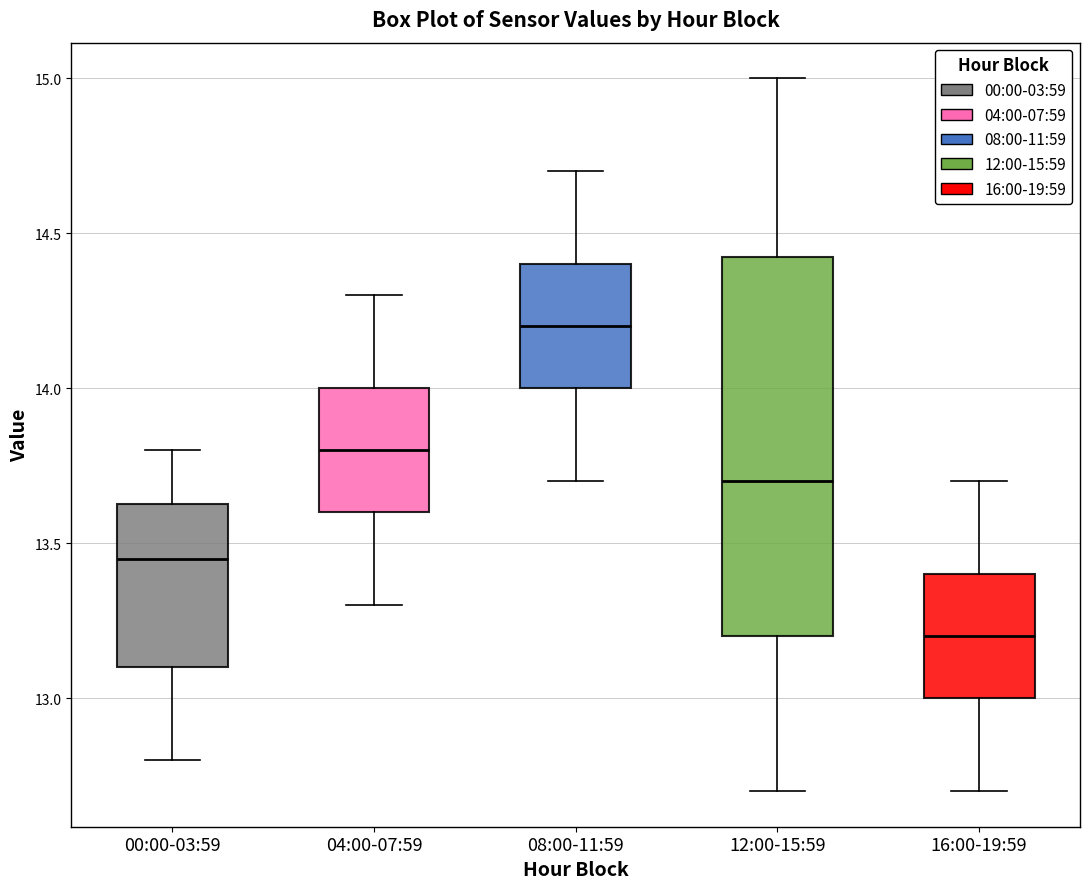

Which box's median line is the lowest?

16:00-19:59